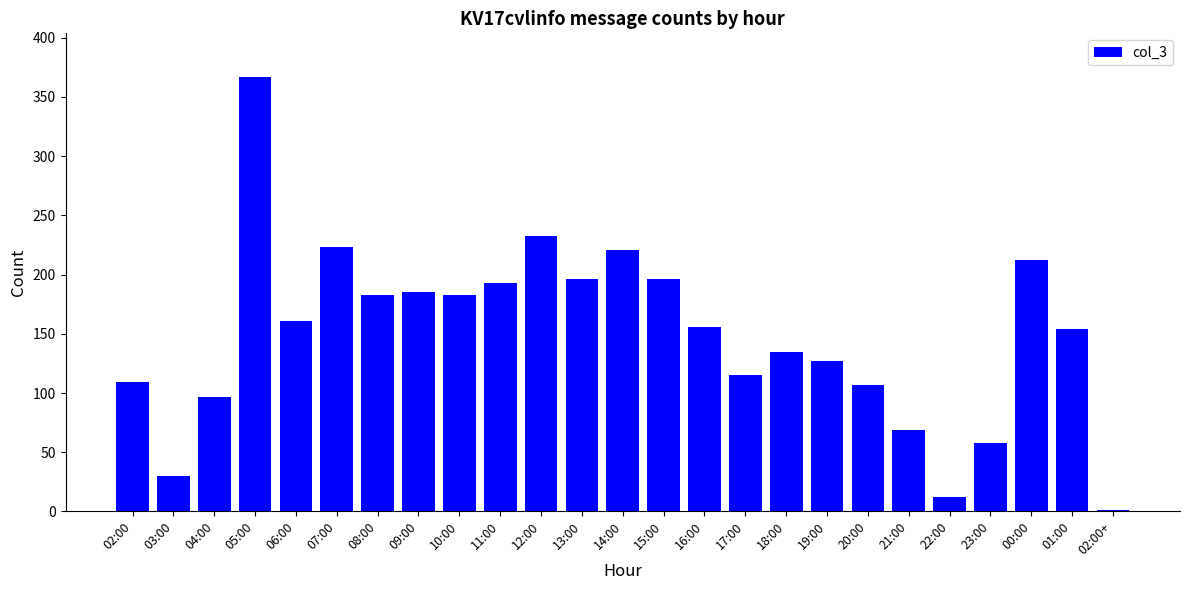

Is it true that the value at 00:00 is 311?

False